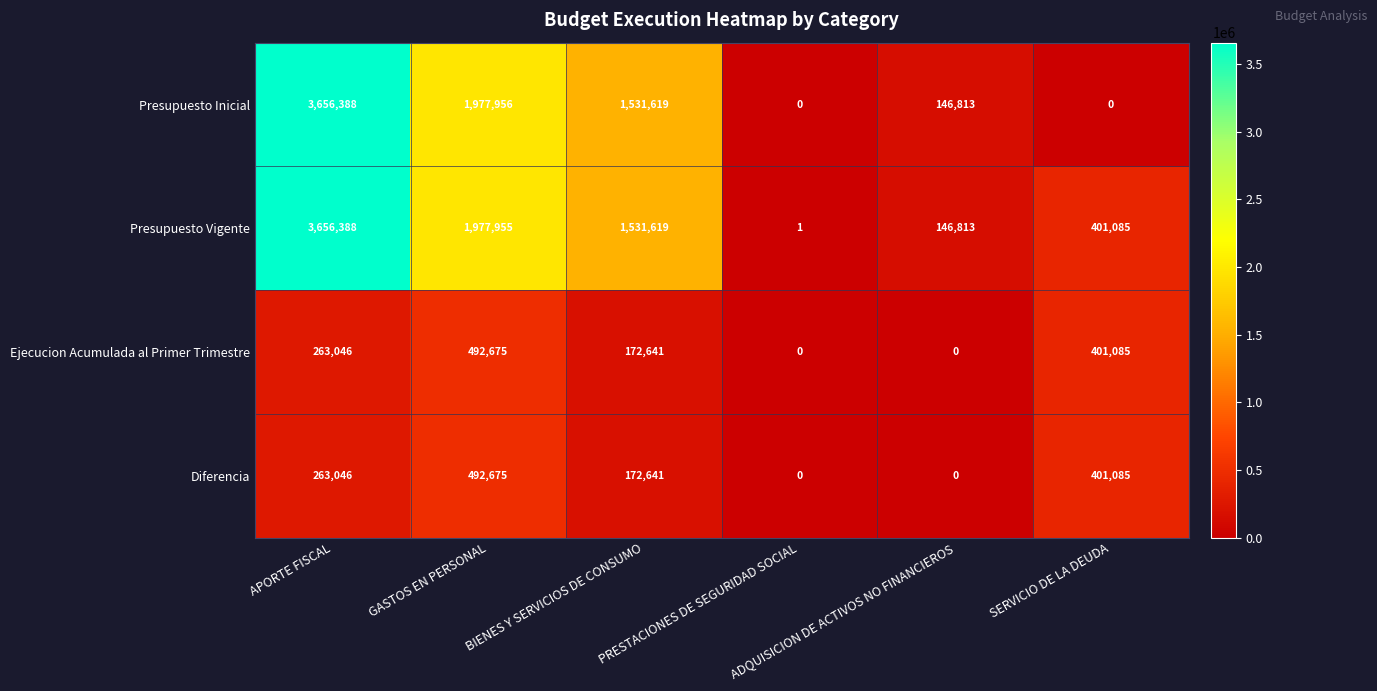

At how many categories does at least one series exceed 348495?

4